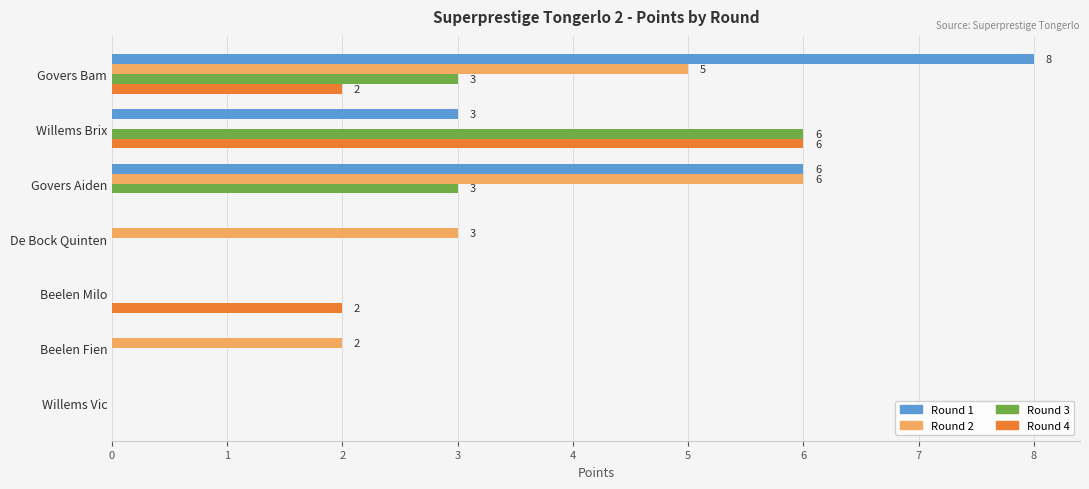

Which category has the highest value across all series?

Govers Bam